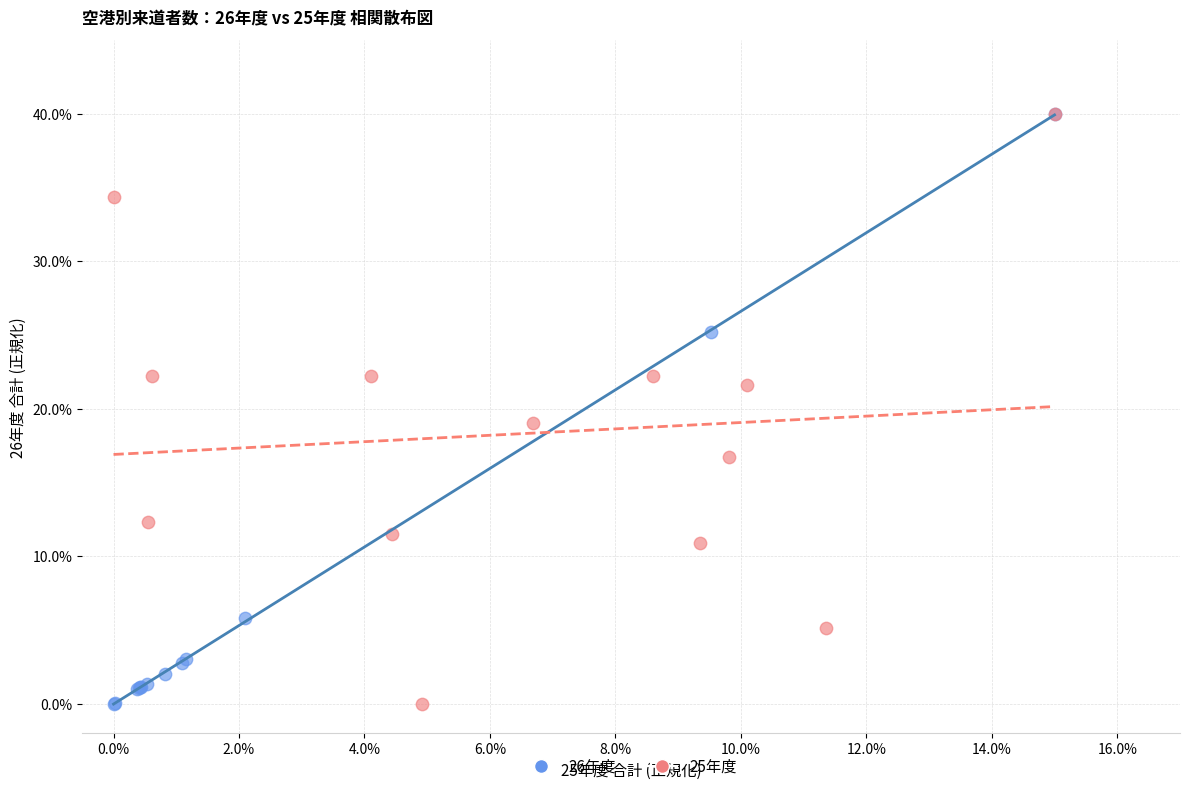

What are all the series names shown in the legend?

26年度, 25年度